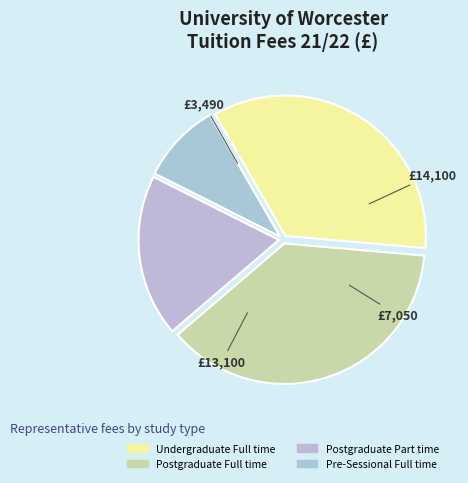

Which category has the biggest portion of the pie?

Postgraduate Full time